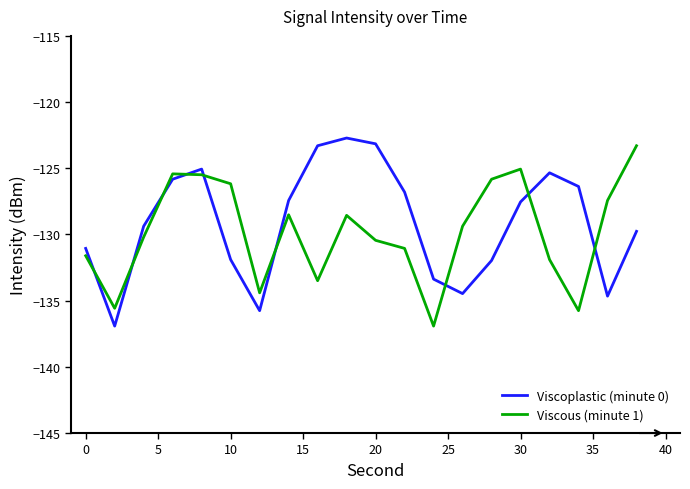

Which series ends up on top after the final intersection of Viscous (minute 1) and Viscoplastic (minute 0)?

Viscous (minute 1)